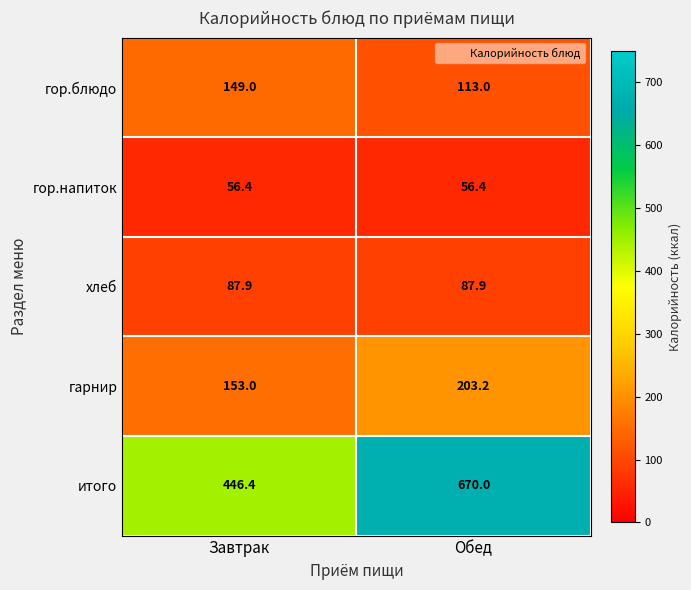

At how many categories does at least one series exceed 145?

2